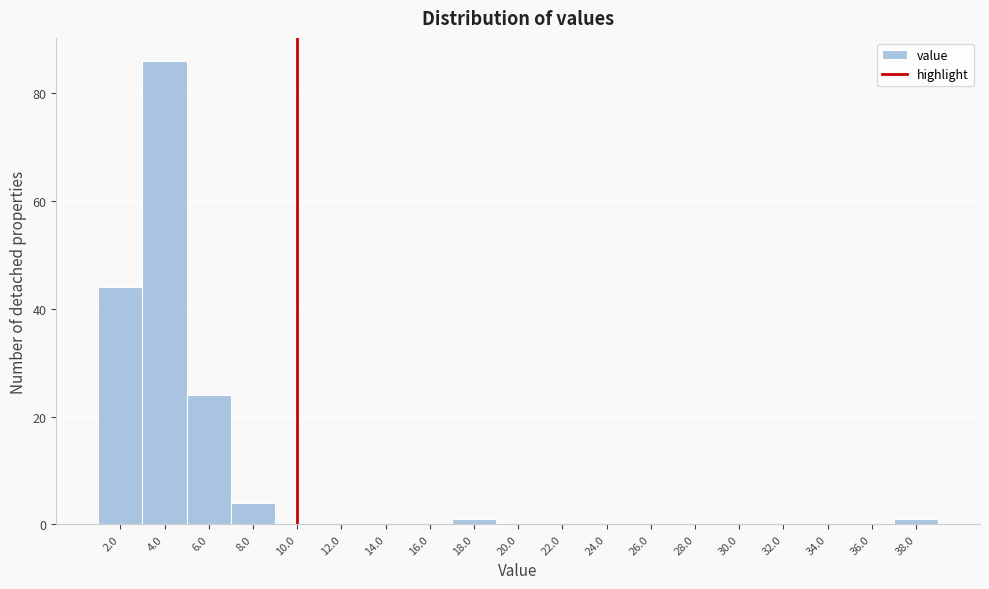

Which range on the x-axis has the tallest bar?

3 to 5